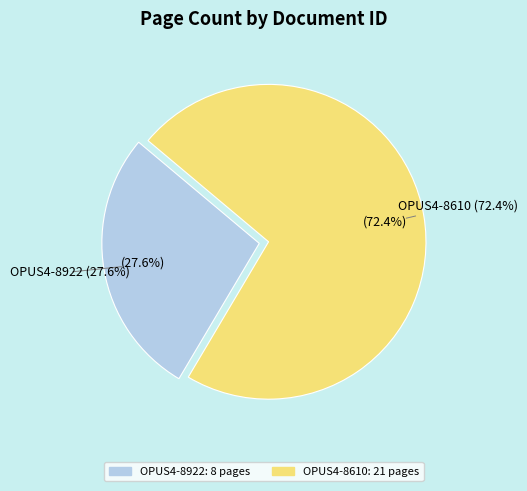

Rank the categories by value from lowest to highest.

OPUS4-8922, OPUS4-8610